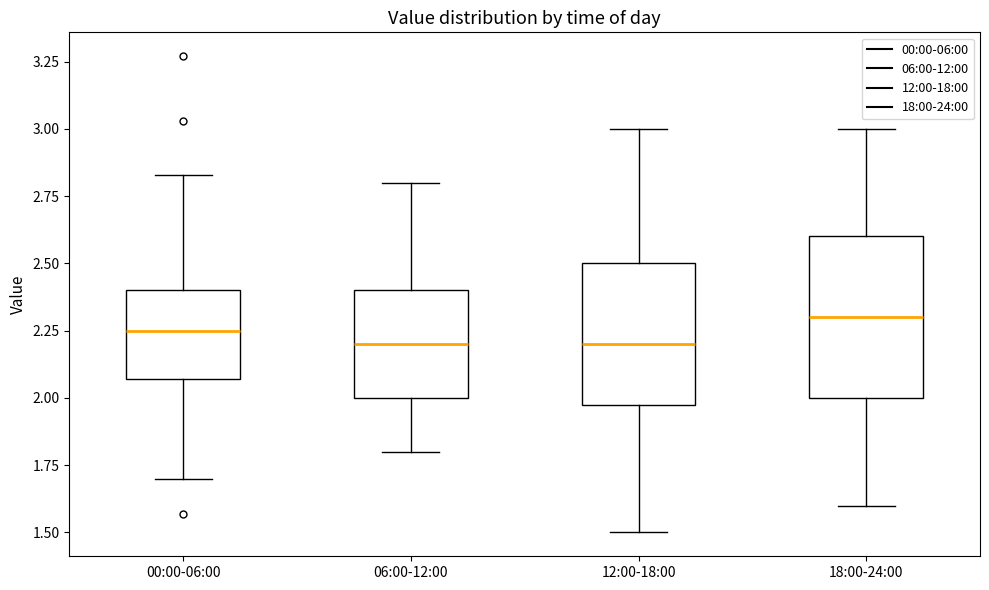

Reading left to right, read every box against the y-axis: the position of its median line, the range the box covers, and the ends of its whiskers. The values are not printed on the chart, so give them approximately, as read against the axis.

00:00-06:00: median 2.25, box 2.05 to 2.40, whiskers 1.70 to 2.85
06:00-12:00: median 2.20, box 2.00 to 2.40, whiskers 1.80 to 2.80
12:00-18:00: median 2.20, box 2.00 to 2.50, whiskers 1.50 to 3.00
18:00-24:00: median 2.30, box 2.00 to 2.60, whiskers 1.60 to 3.00